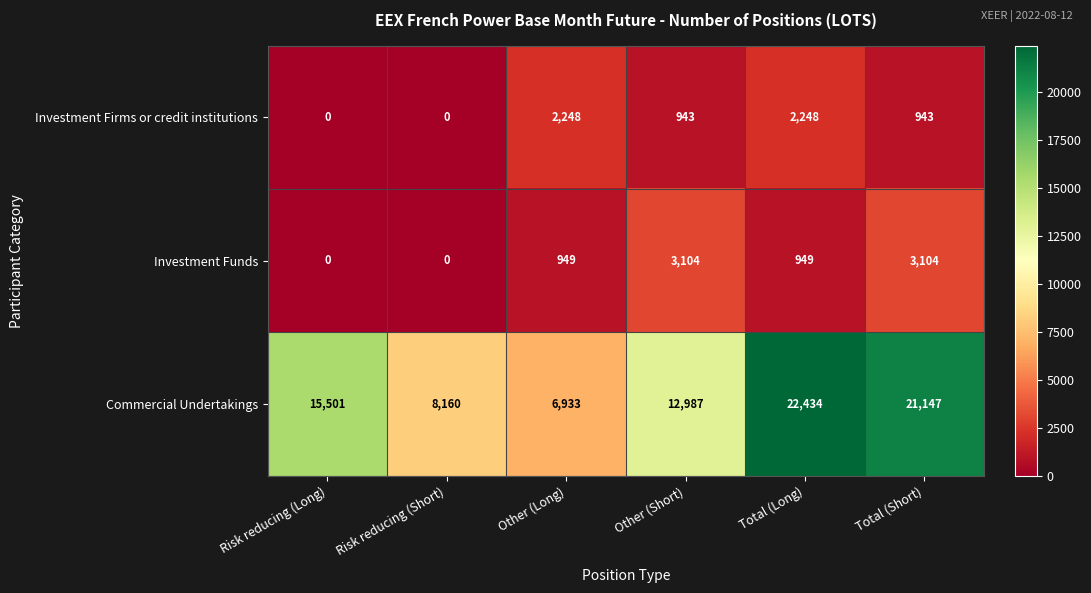

What is the spread (max minus min) of values at Risk reducing (Short)?

8160